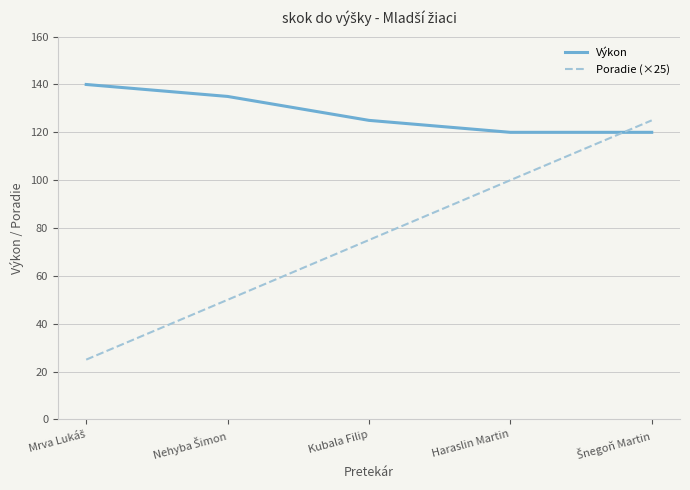

Rank the series by their maximum value, from highest to lowest.

Výkon, Poradie (×25)